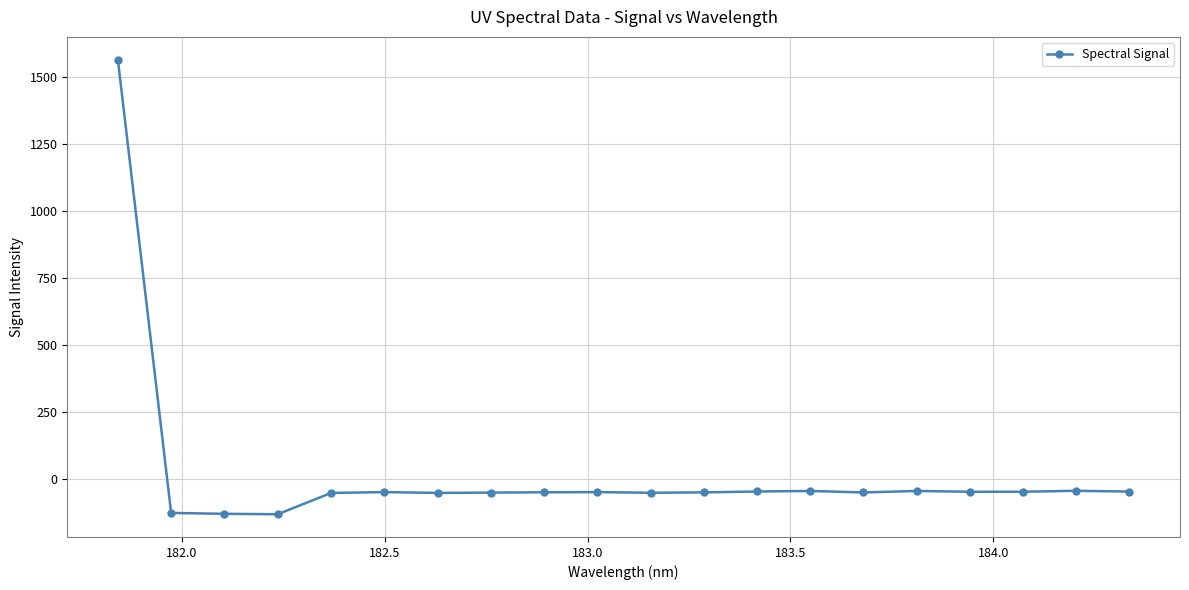

What is the difference between the maximum and minimum values?

1697.3